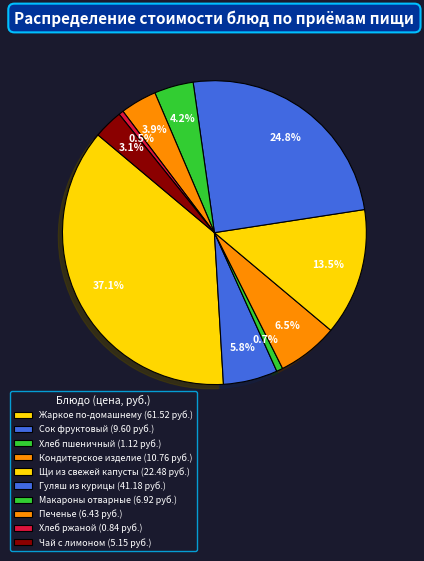

The Кондитерское изделие slice represents 1% of the pie. True or false?

False